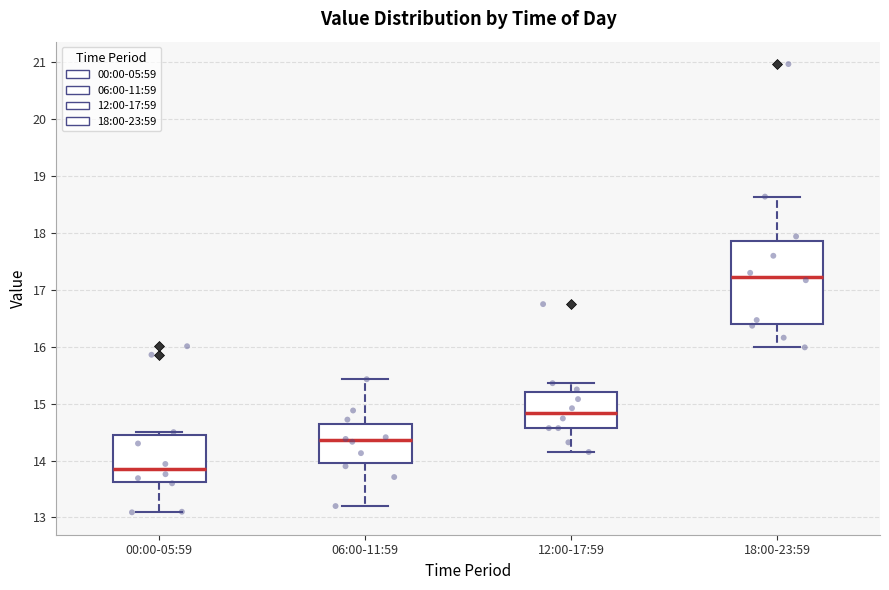

Reading left to right, transcribe this box plot: for each box, give where its median line is, the range the box spans, and where its two whiskers end, as read against the y-axis. The values are not printed on the chart, so give them approximately, as read against the axis.

00:00-05:59: median 13.9, box 13.6 to 14.5, whiskers 13.1 to 14.5 (just above the box's upper edge)
06:00-11:59: median 14.4, box 14.0 to 14.6, whiskers 13.2 to 15.4
12:00-17:59: median 14.8, box 14.6 to 15.2, whiskers 14.2 to 15.4
18:00-23:59: median 17.2, box 16.4 to 17.9, whiskers 16.0 to 18.6